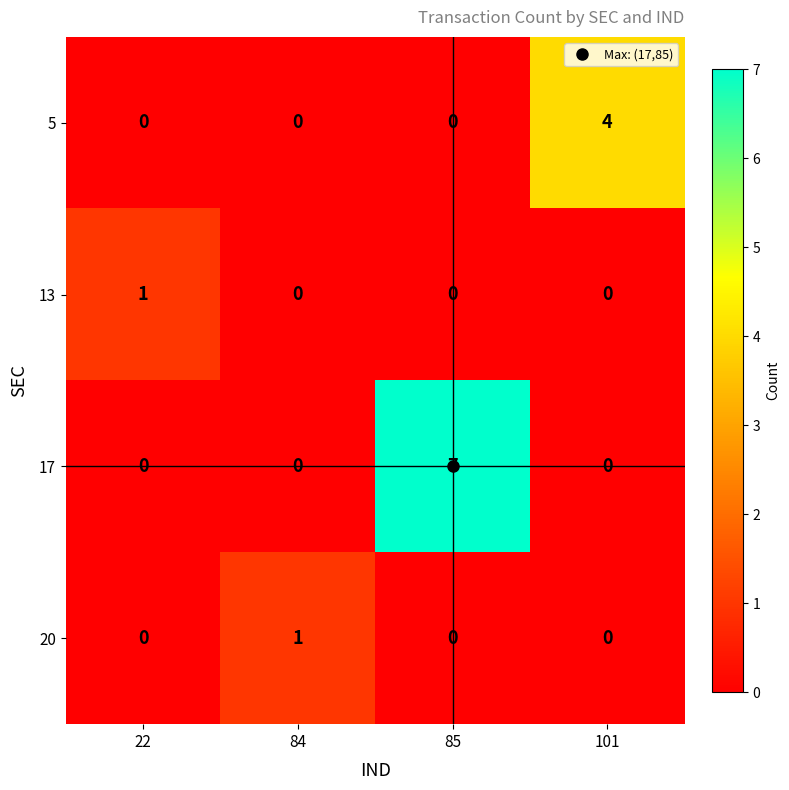

Which series has the widest spread of values?

17